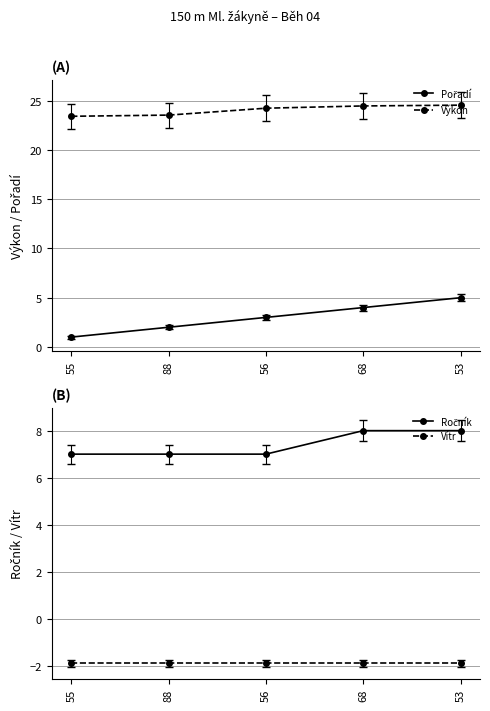

How many lines are shown in the chart?

4